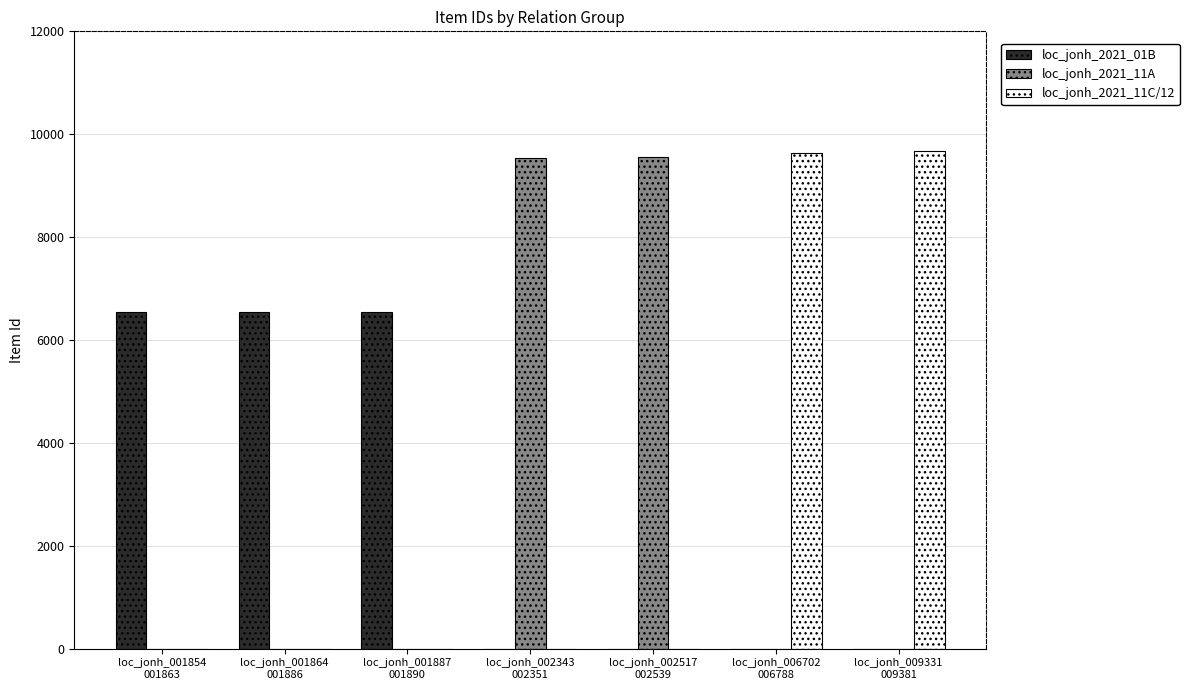

True or false: loc_jonh_2021_11C/12 has a value of 5198 at loc_jonh_002343
002351.

False